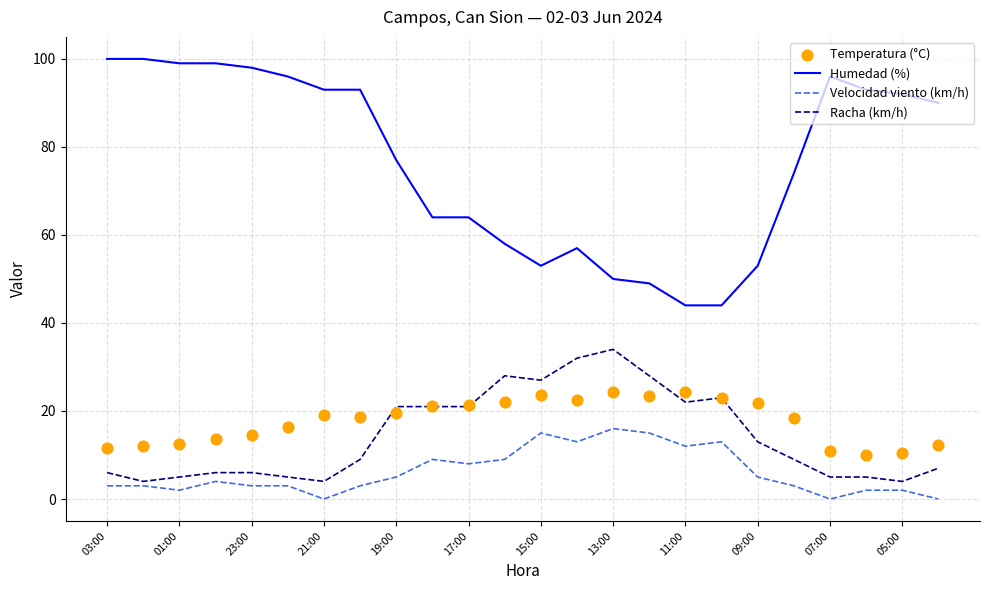

Which series reaches the maximum Y coordinate?

Humedad (%)